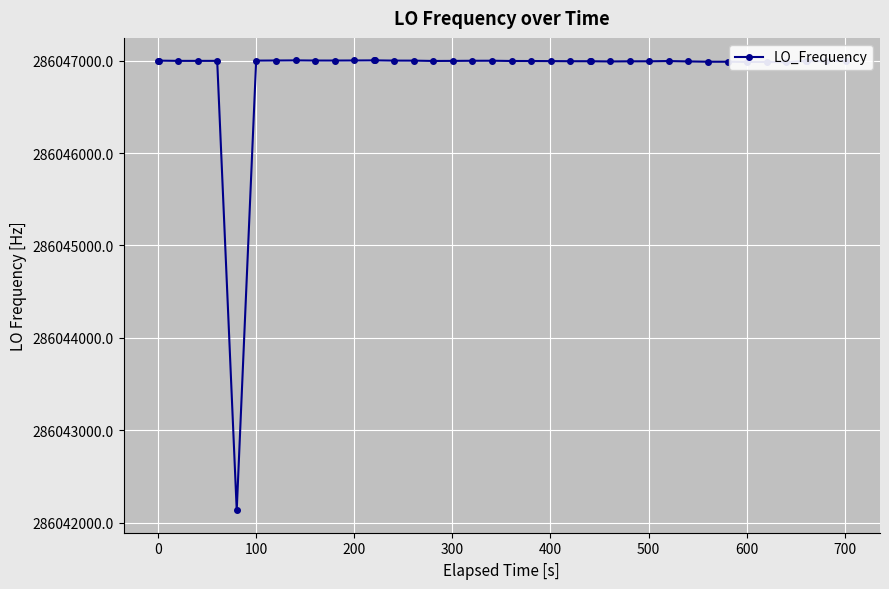

True or false: the data has more than 2 interior local peaks.

True